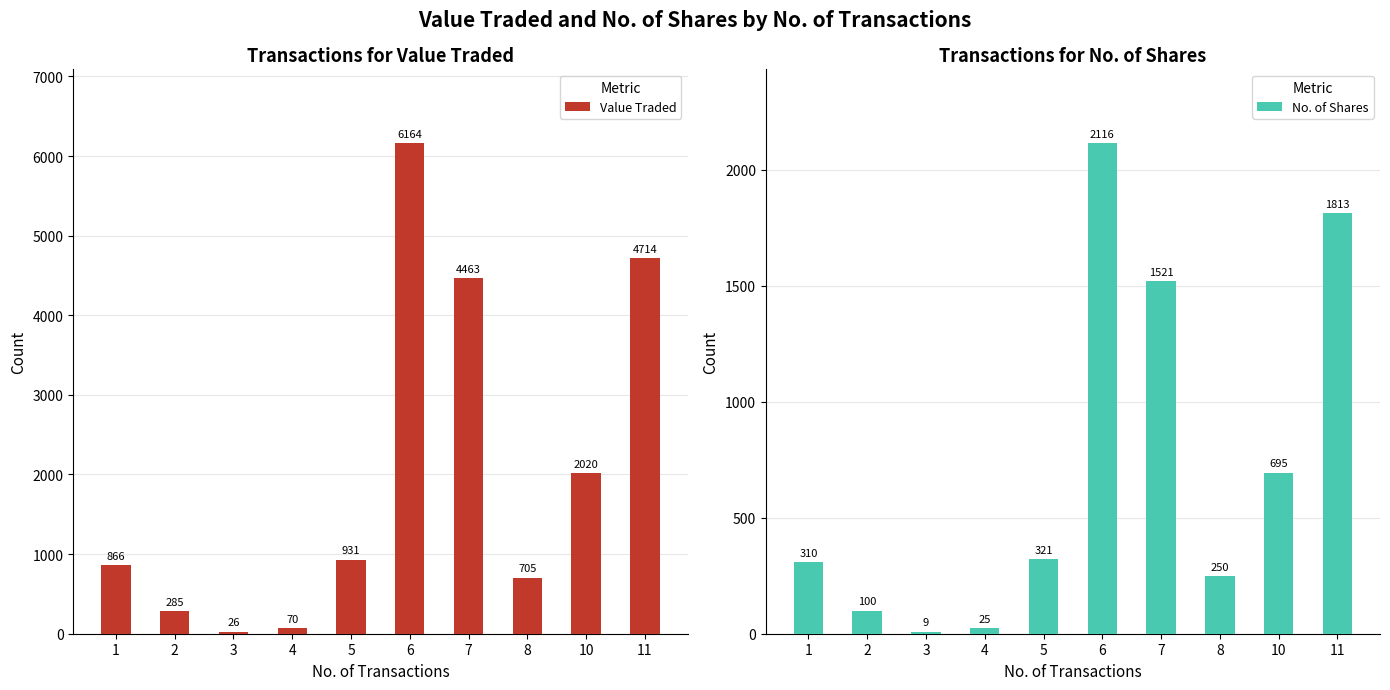

True or false: Value Traded has a value of 496 at 2.

False